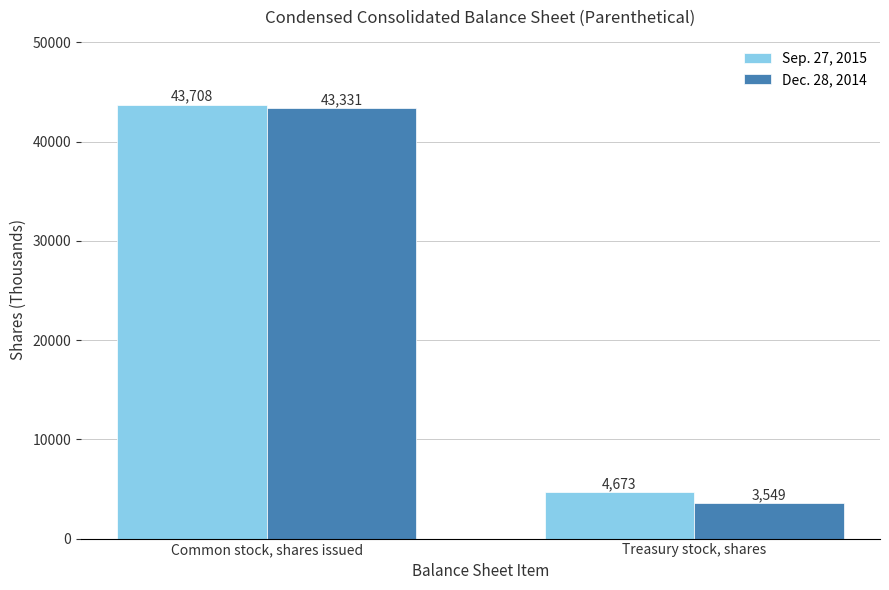

Reading left to right, extract all data points from this chart.

Sep. 27, 2015: 43708	4673
Dec. 28, 2014: 43331	3549